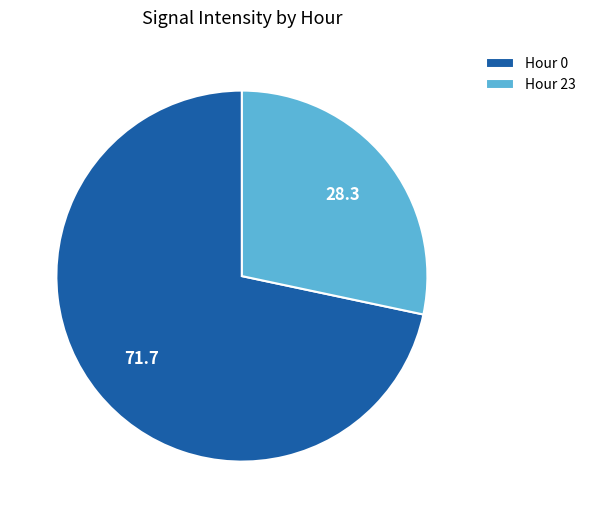

Does any single category account for the majority?

Yes